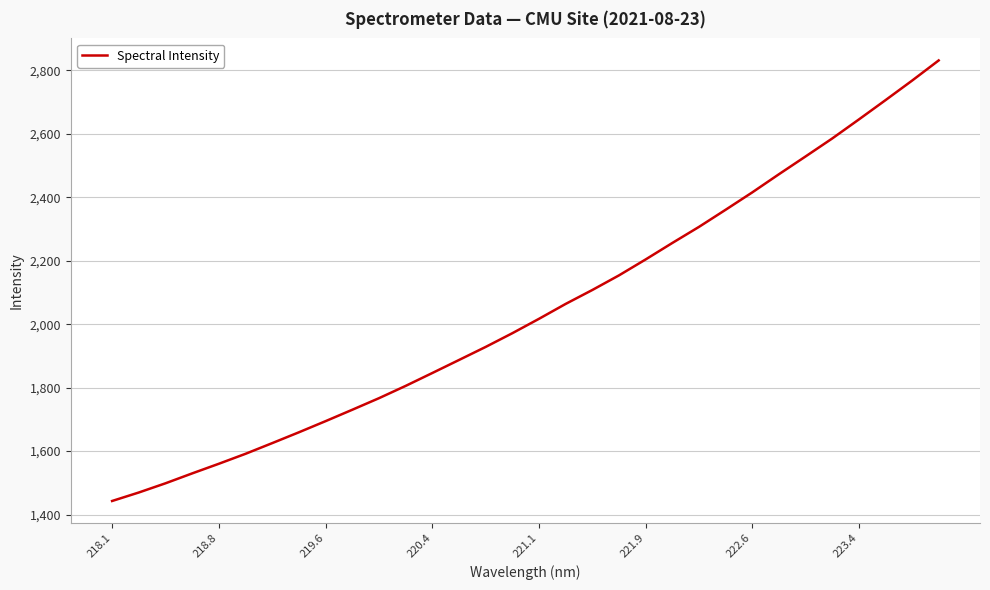

What is the difference between the maximum and minimum values?

1388.7